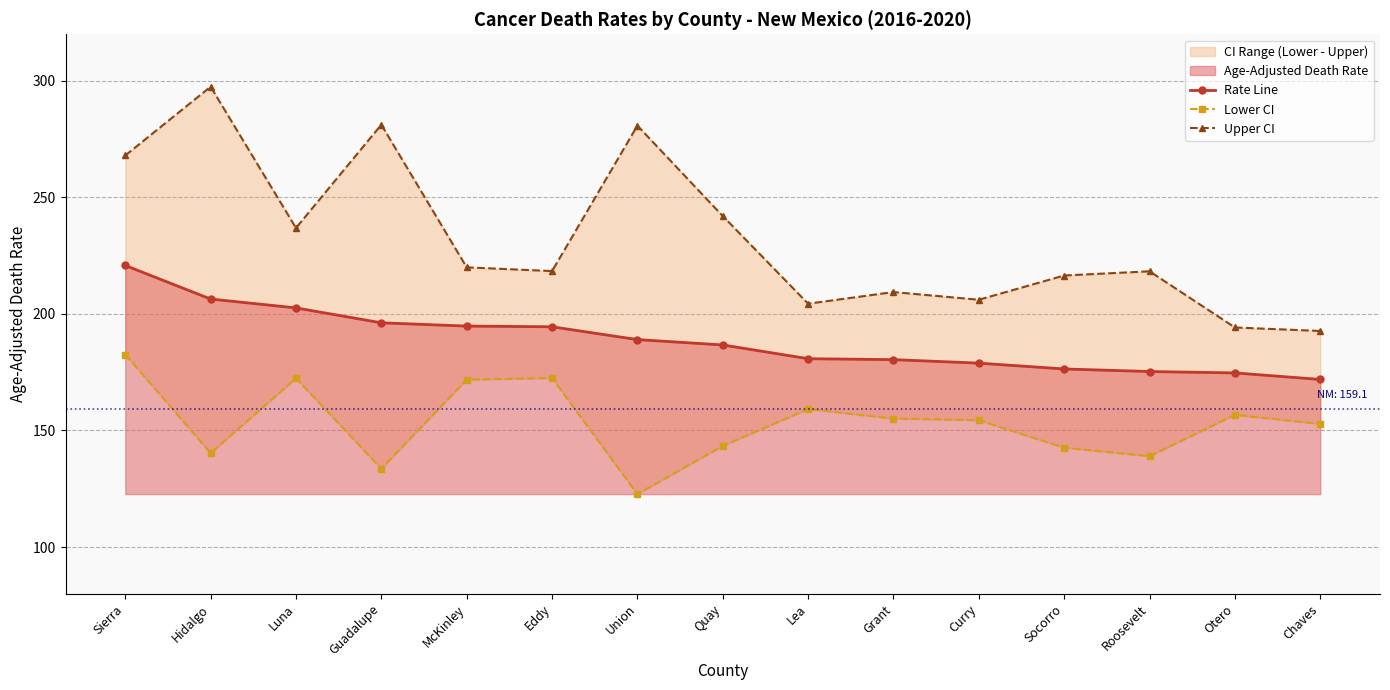

What is the label of the 15th point from the left?

Chaves